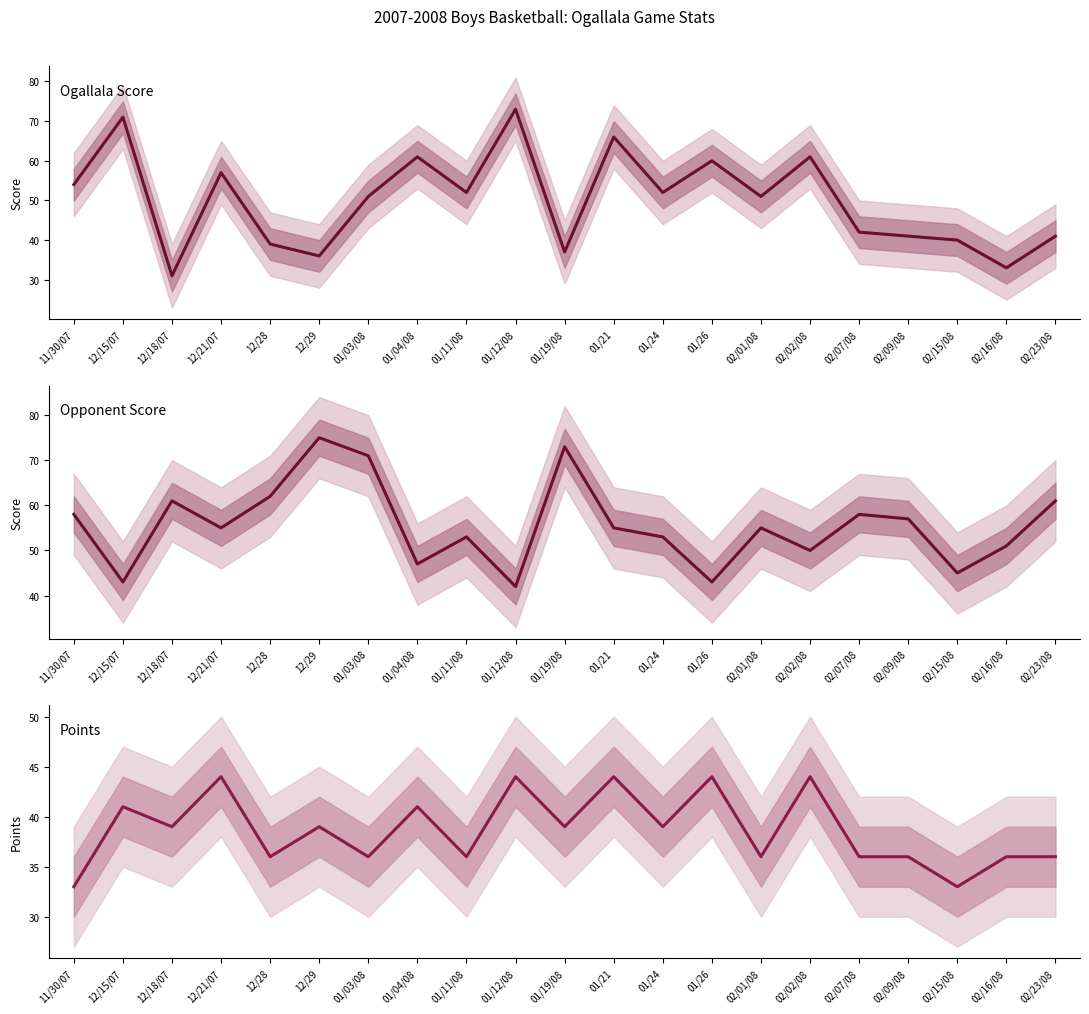

At 11/30/07, list the series in order from largest to smallest.

Opponent Score, Ogallala Score, Points